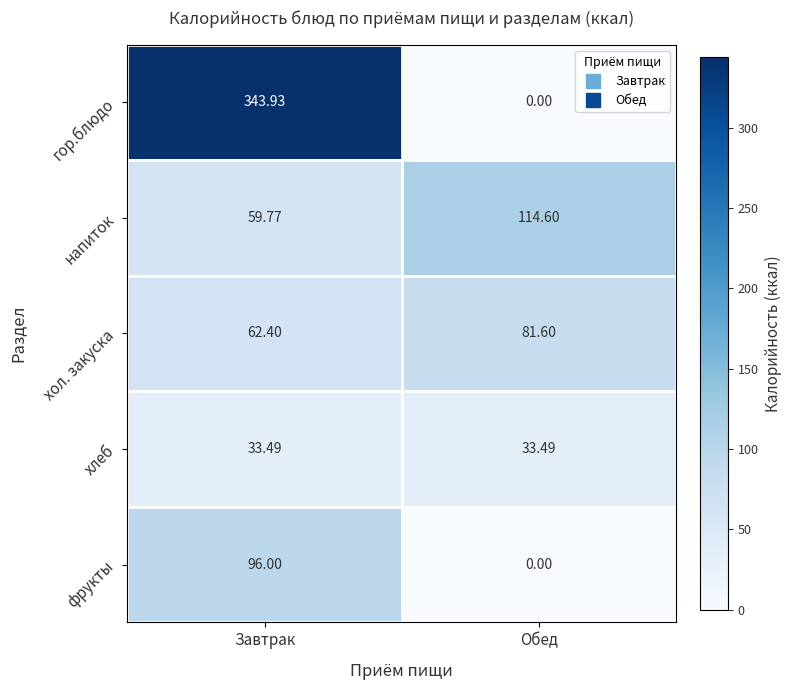

List the labels in order of хол. закуска value, largest first.

Обед, Завтрак